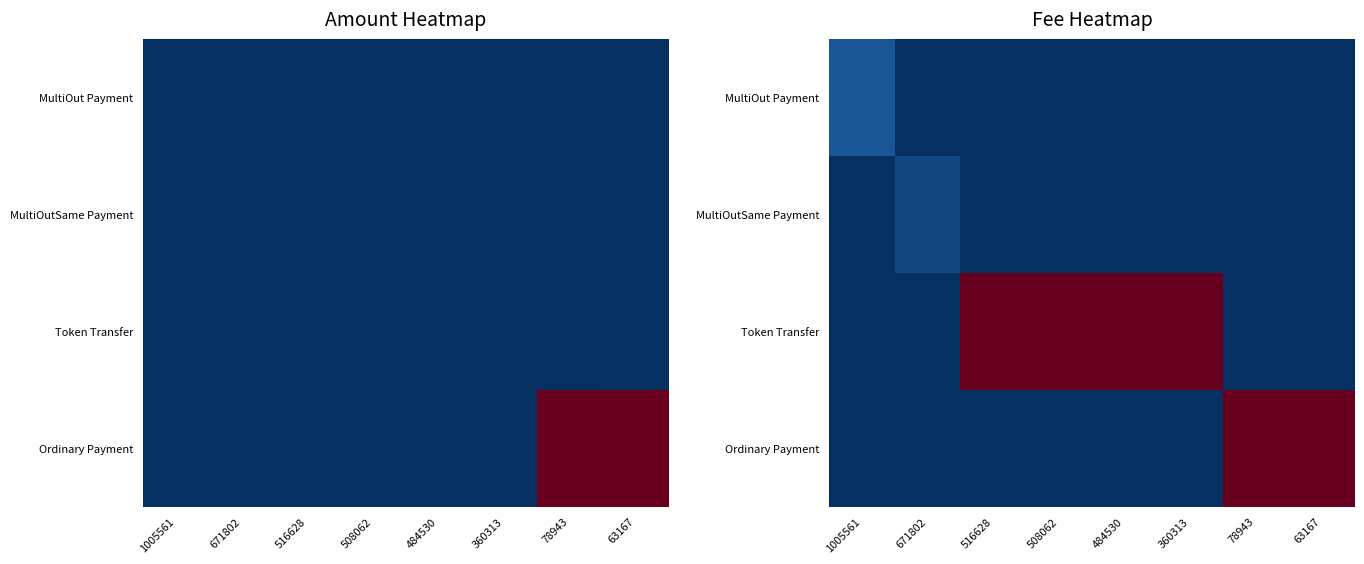

What is the greatest value displayed?

1.0